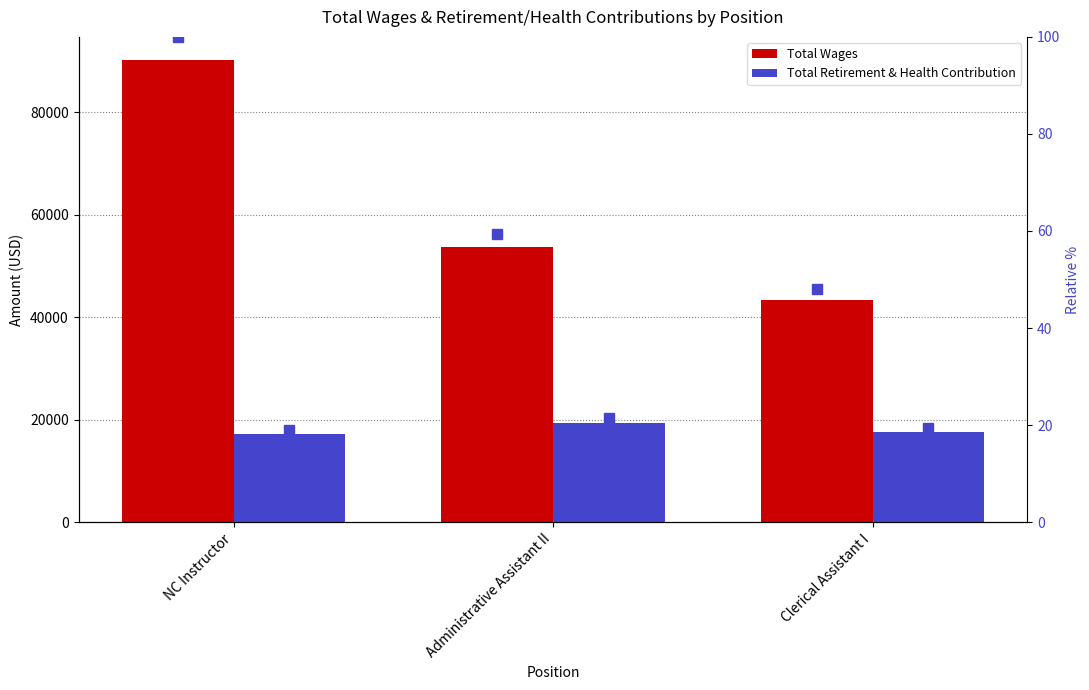

Reading left to right, transcribe all the data shown in this chart.

Total Wages: 90193.0	53628.0	43296.0
Total Retirement & Health Contribution: 17194.0	19365.0	17516.0
Total Wages (% of max): 100.0	59.5	48.0
Total Retirement & Health Contribution (% of max): 19.1	21.5	19.4